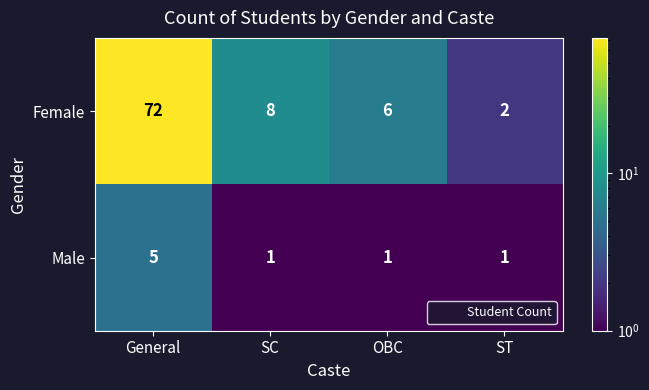

List the series in order of their overall mean, highest first.

Female, Male